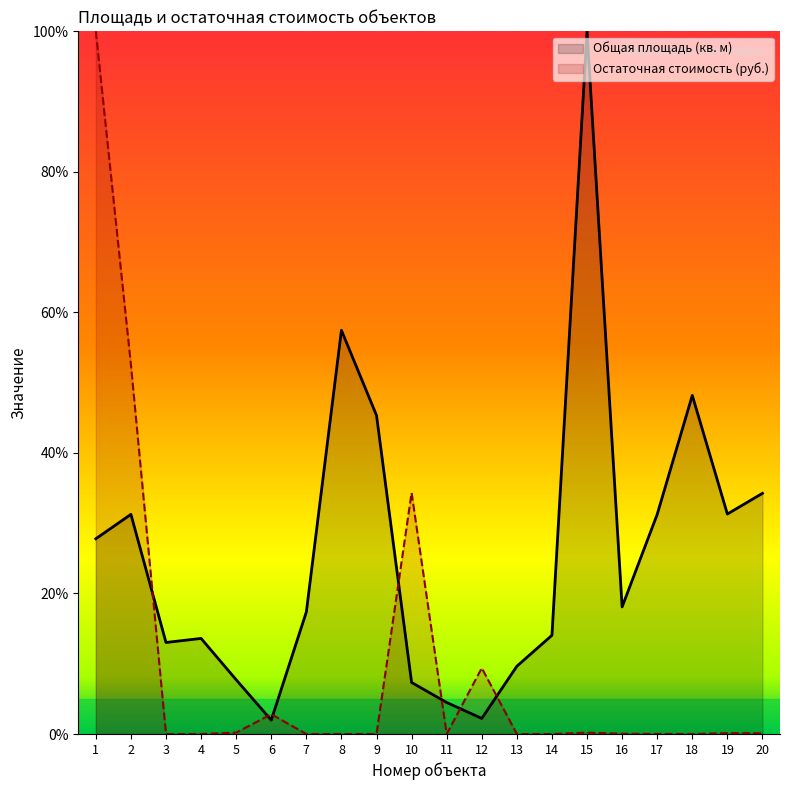

Which series ends up on top after the final intersection of Остаточная стоимость (руб.) and Общая площадь (кв. м)?

Общая площадь (кв. м)